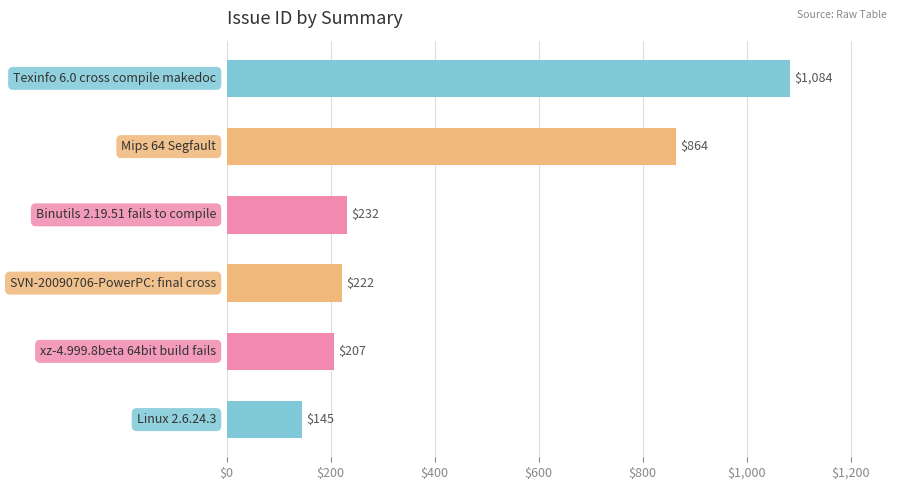

What is the greatest value displayed?

1084